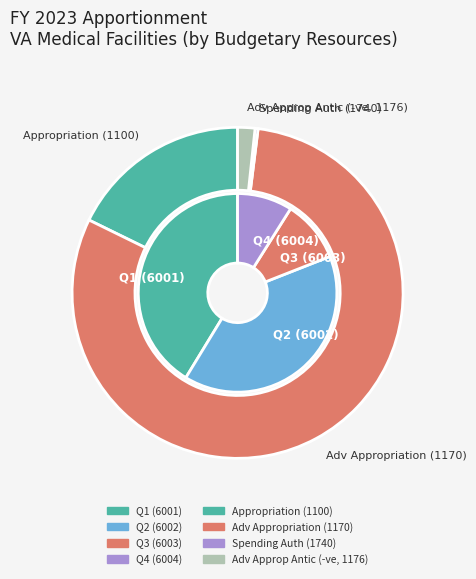

How many slices are in this pie chart?

4